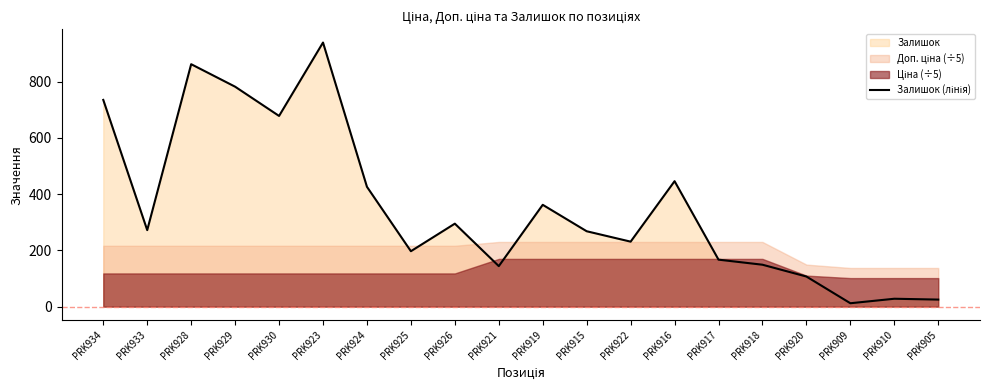

At which category does the data reach its first local valley?

PRK933